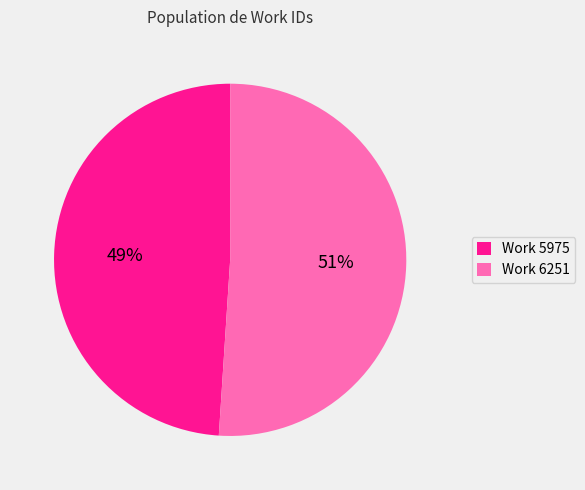

How many slices are in this pie chart?

2